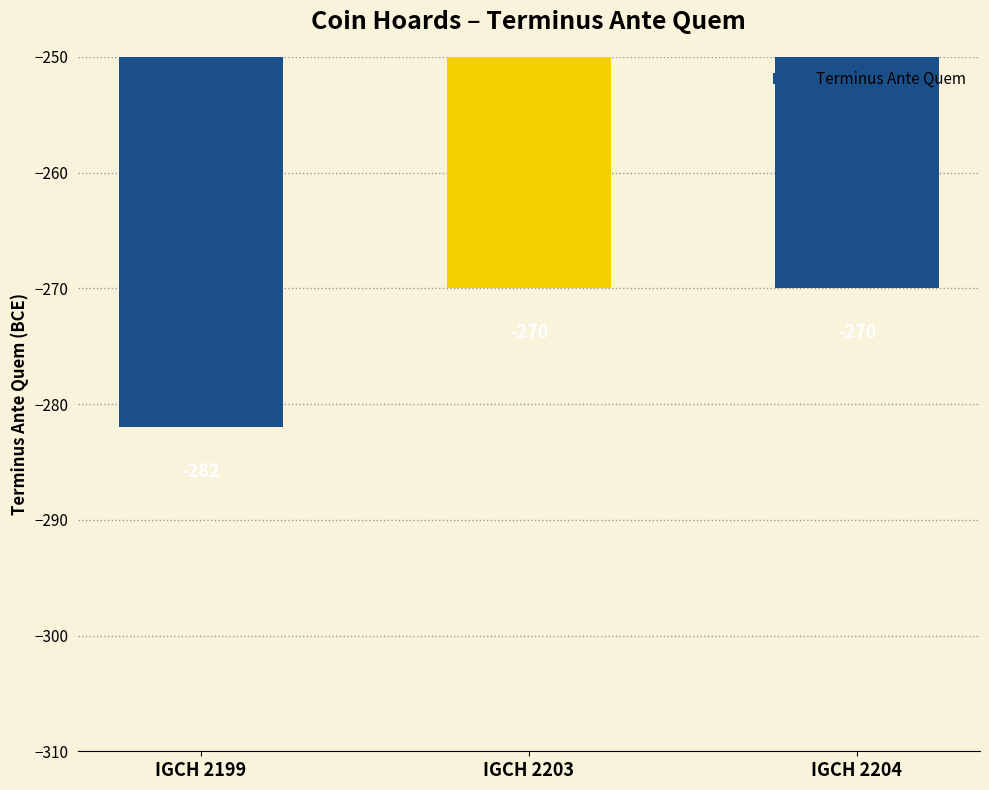

Between IGCH 2199 and IGCH 2203, which is larger?

IGCH 2203